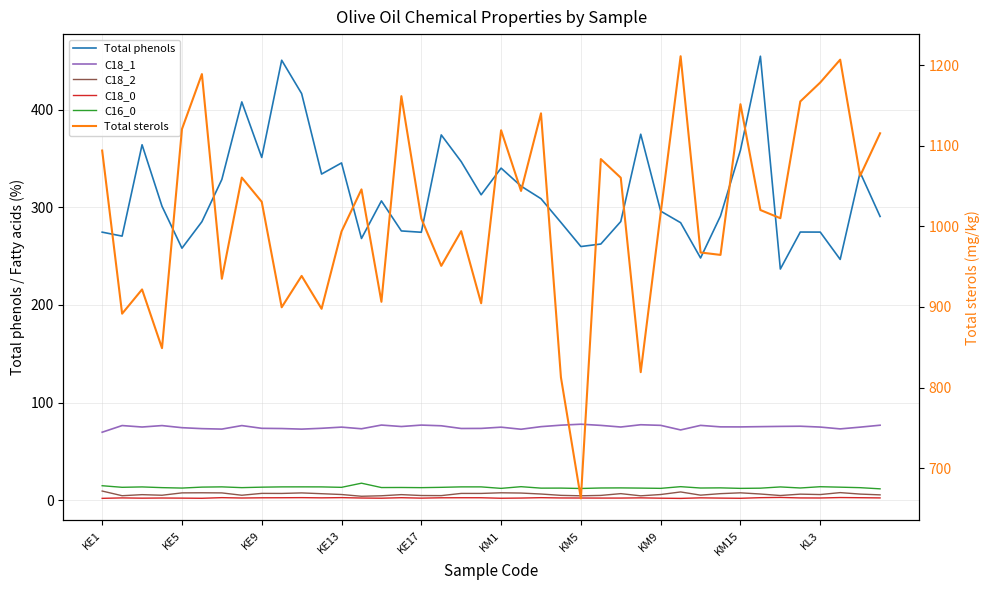

Does the chart have visible grid lines?

Yes